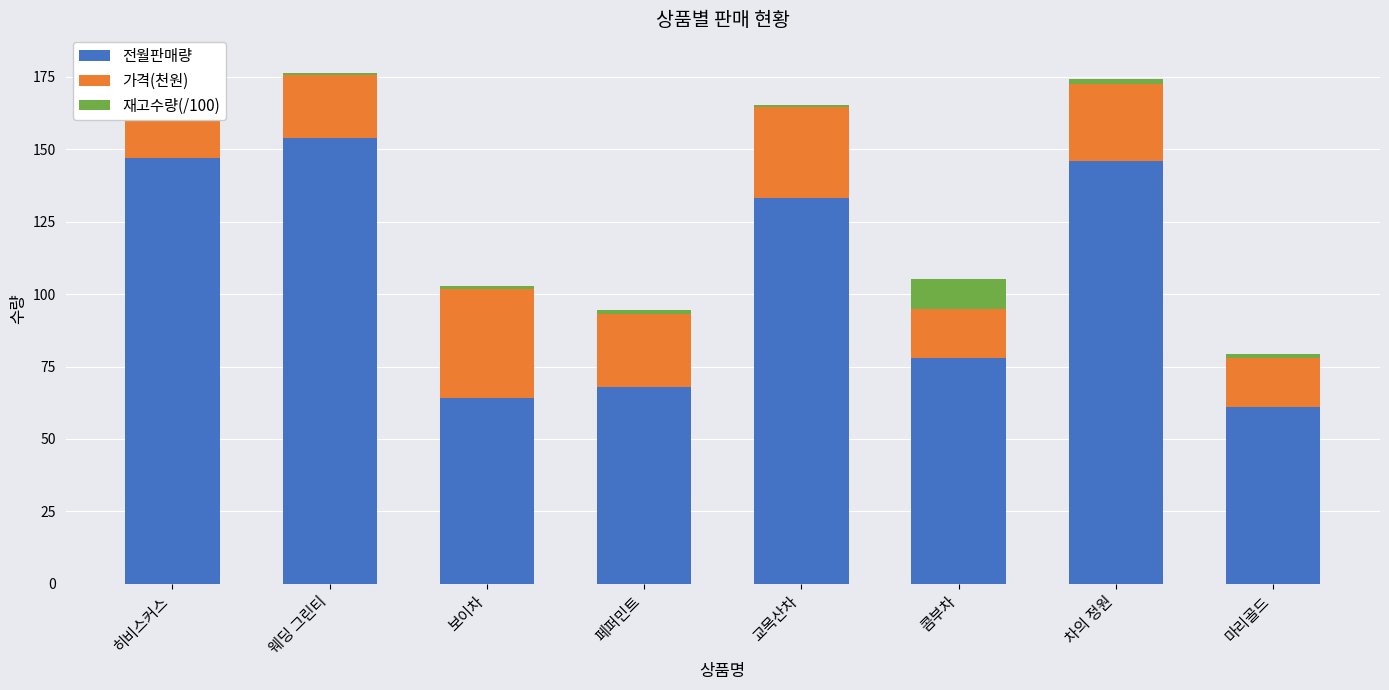

True or false: 재고수량(/100) has a value of 1.2 at 보이차.

True